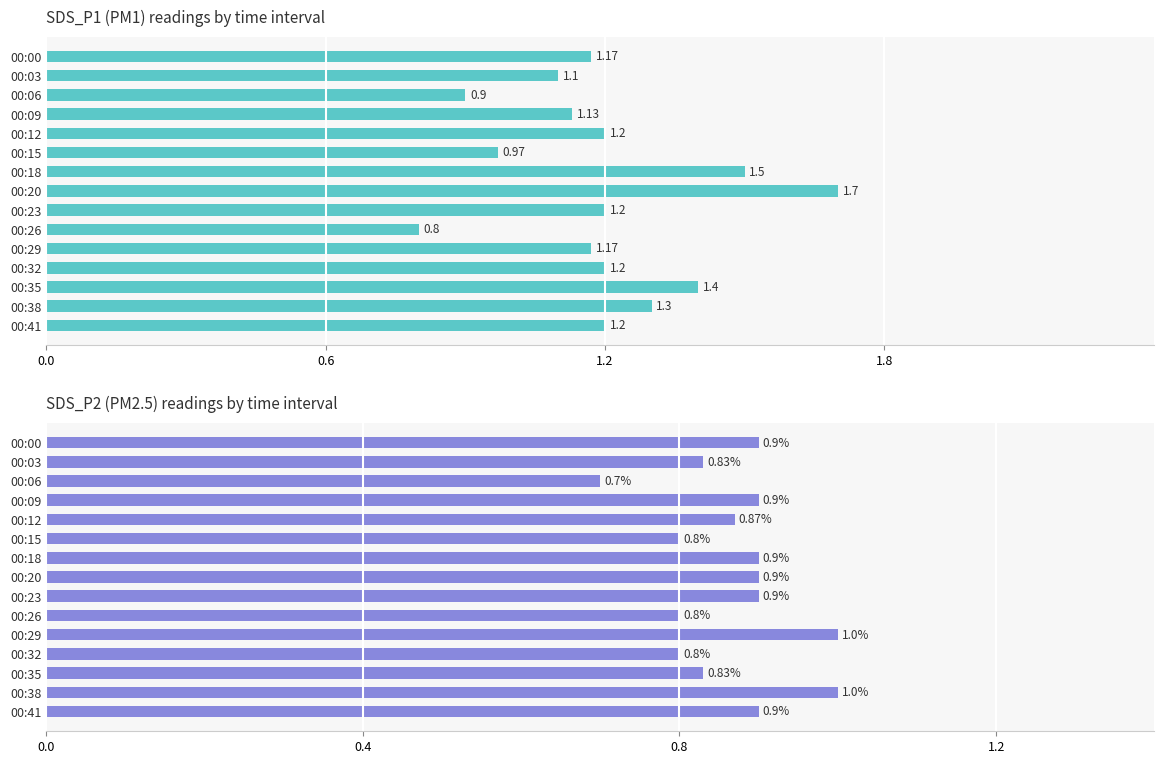

At how many categories does at least one series exceed 1?

12